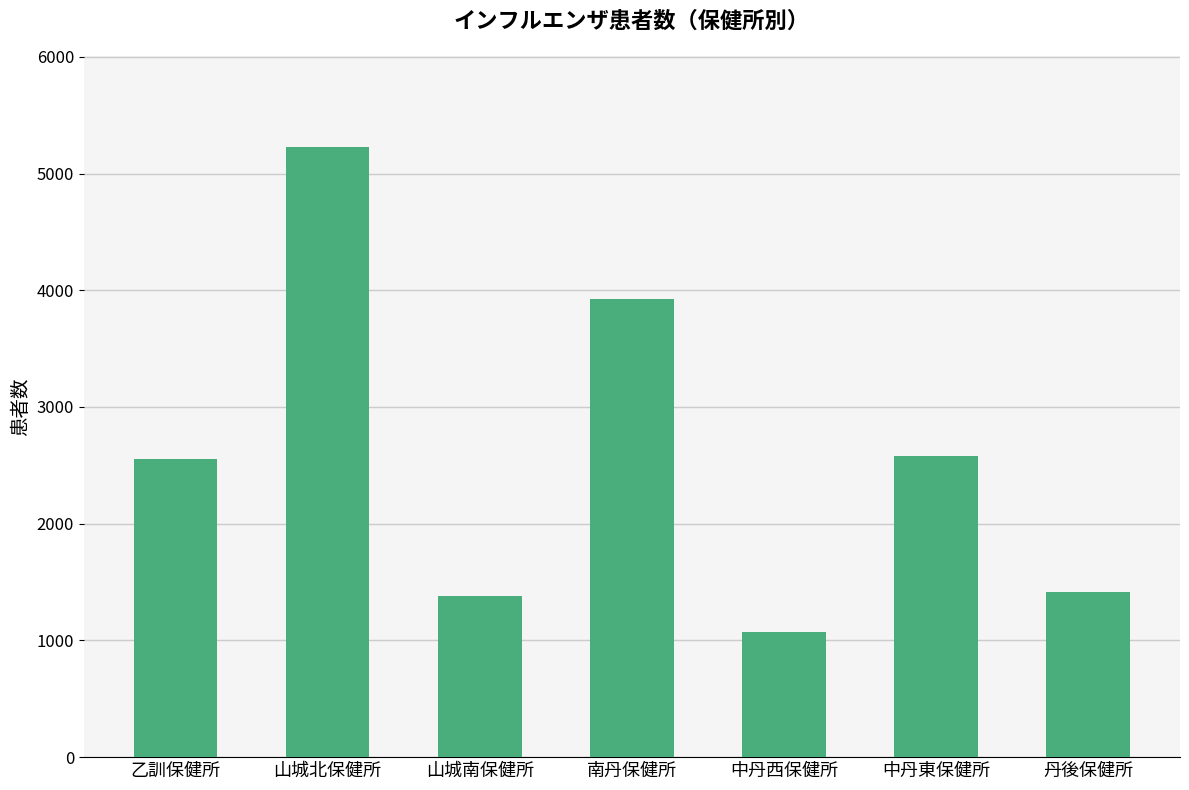

Approximately how many times larger is the value at 山城北保健所 compared to 乙訓保健所?

2.0